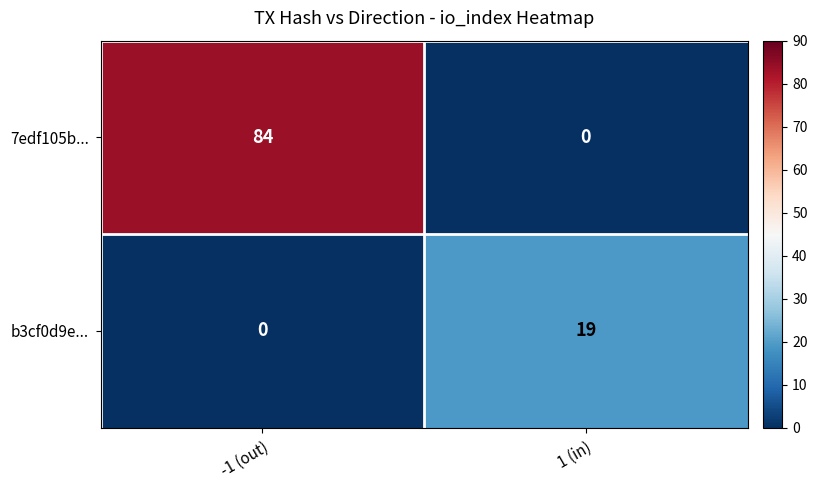

How many series are shown in this chart?

2